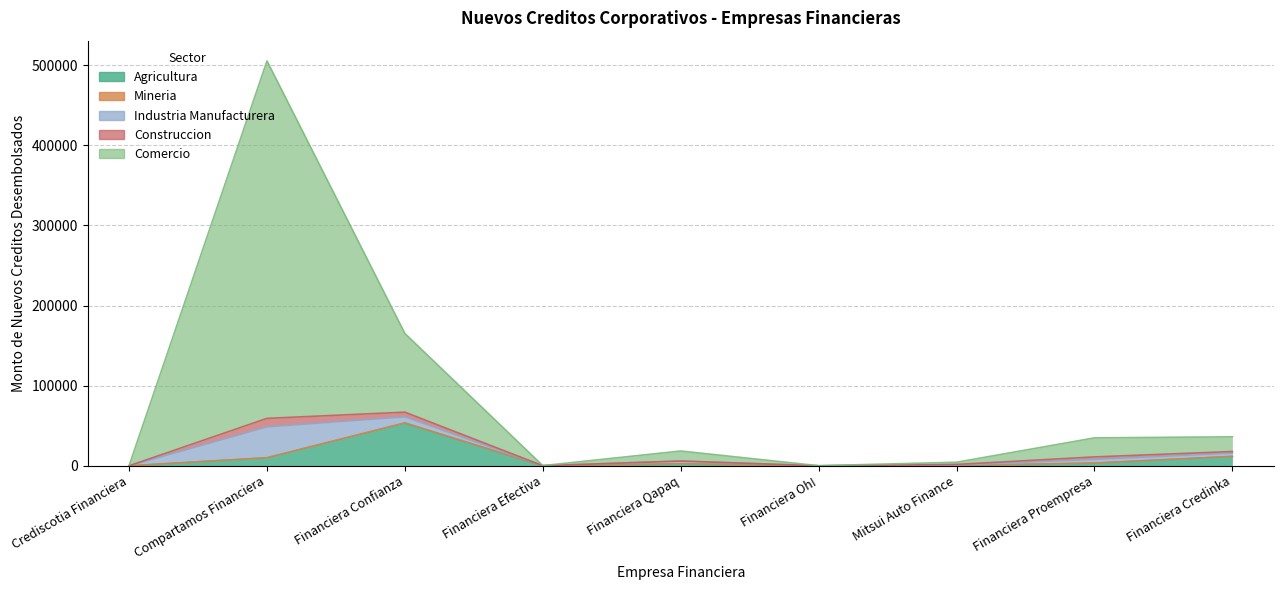

Between which two adjacent categories do Construccion and Industria Manufacturera first intersect?

Financiera Confianza and Financiera Efectiva